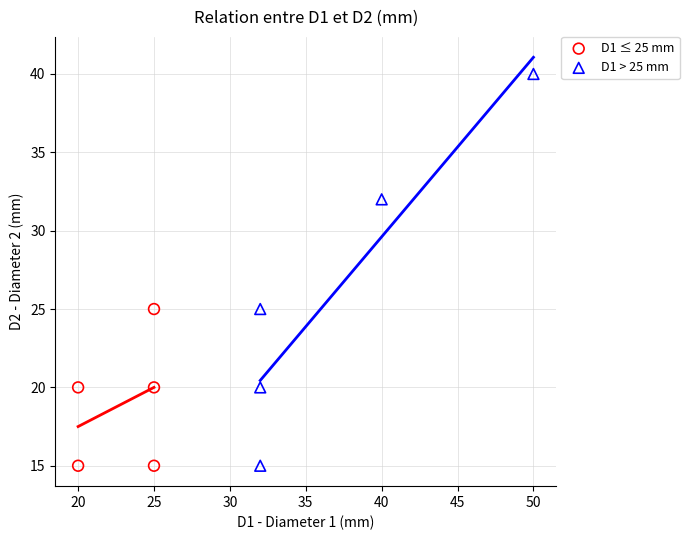

Which series has the widest spread of Y values?

D1 > 25 mm